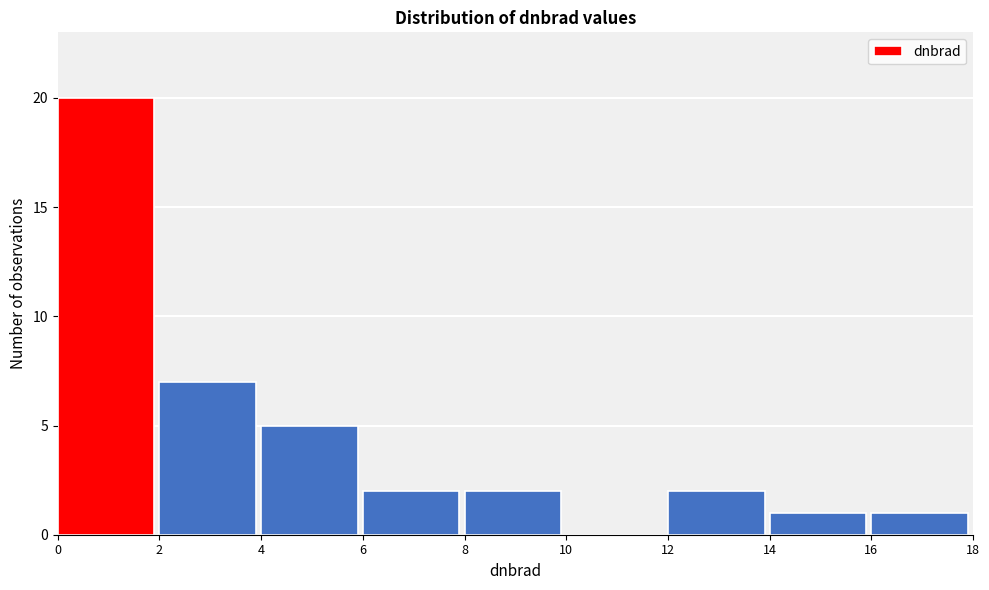

How tall is the bar that spans 6 to 8 on the x-axis? The values are not printed on the chart, so give them approximately, as read against the axis.

2